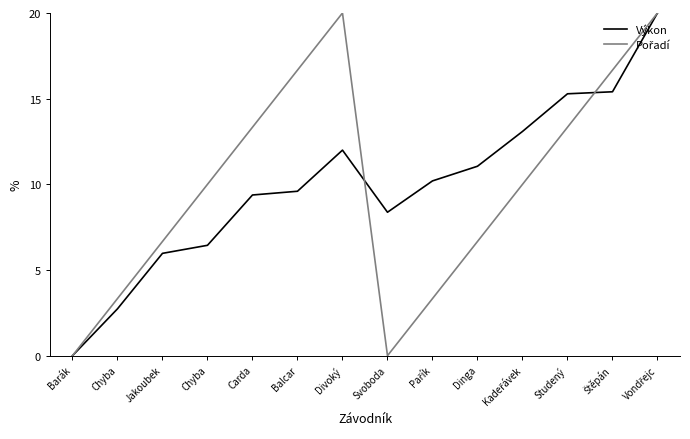

What is the sum of the Pořadí values at Kadeřávek and Balcar?

26.7